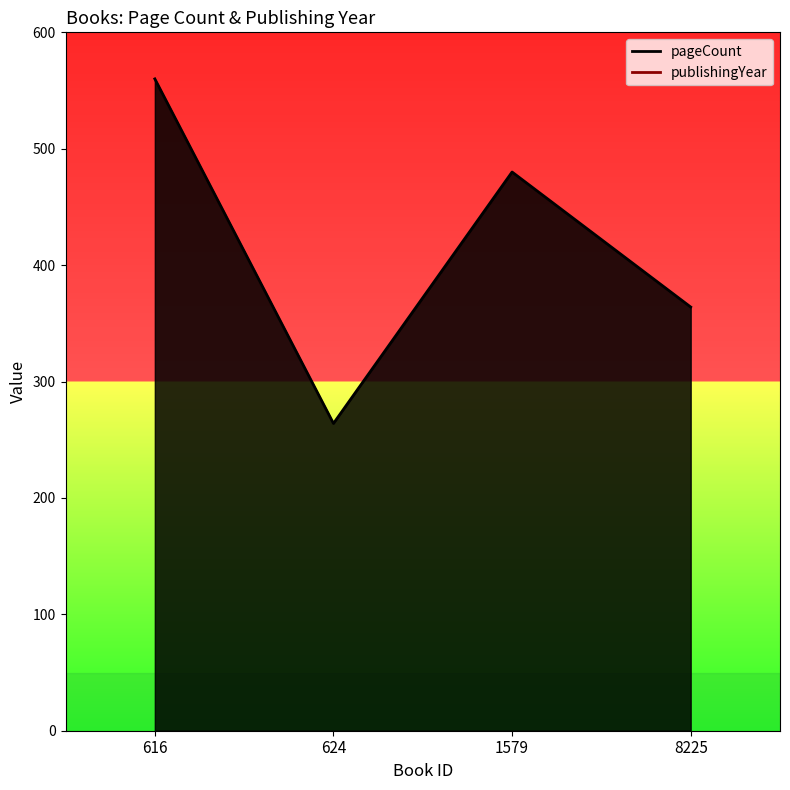

How many data points in publishingYear are less than 2014?

1